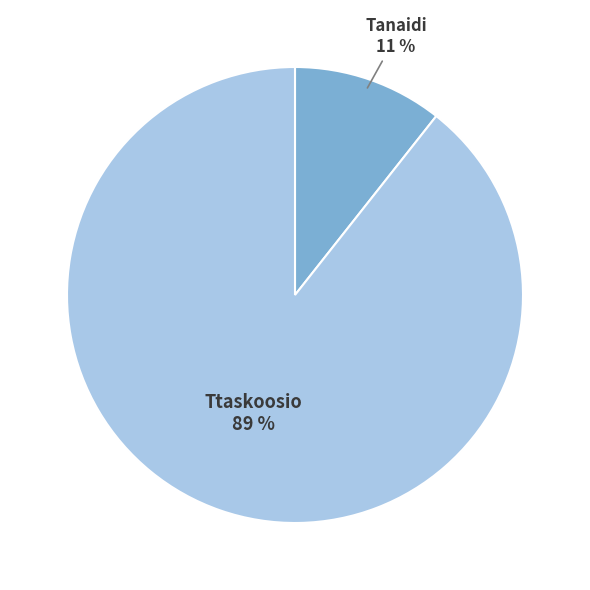

Does Tanaidi account for over 50% of the chart?

No